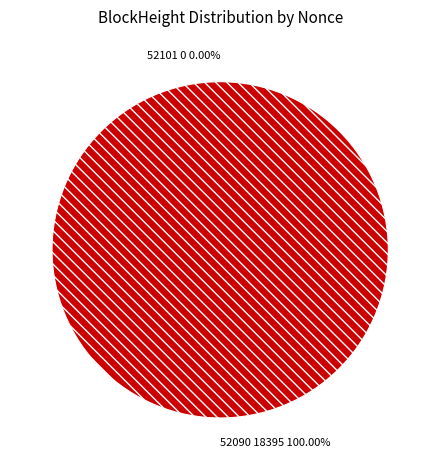

Rank the categories by value from lowest to highest.

52101, 52090